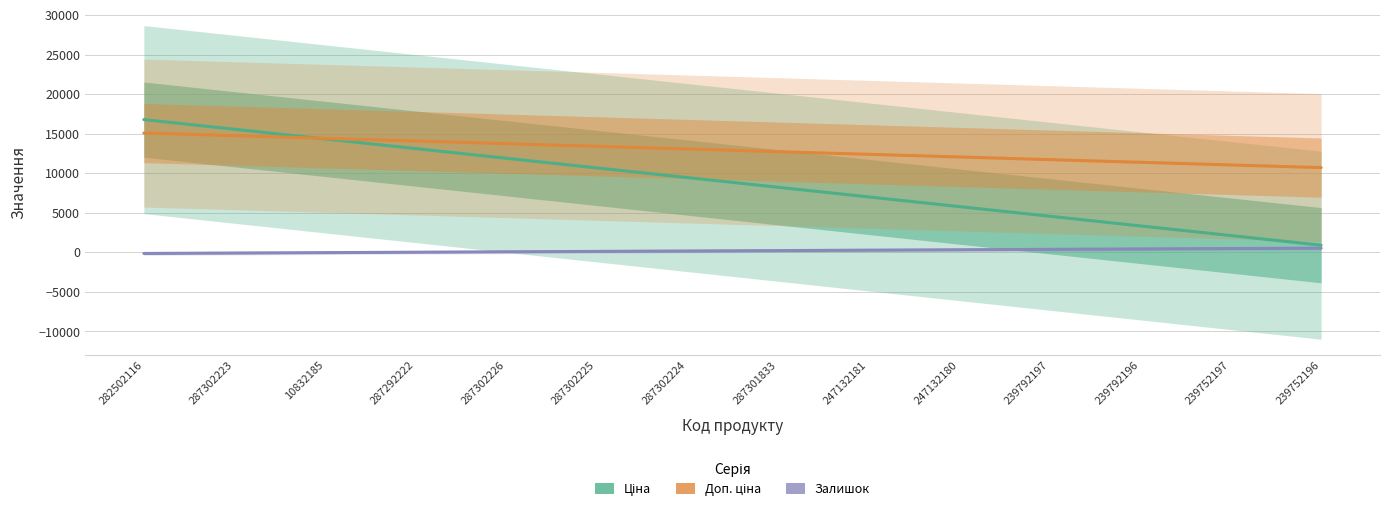

Is this an area chart (filled region under the line)?

No